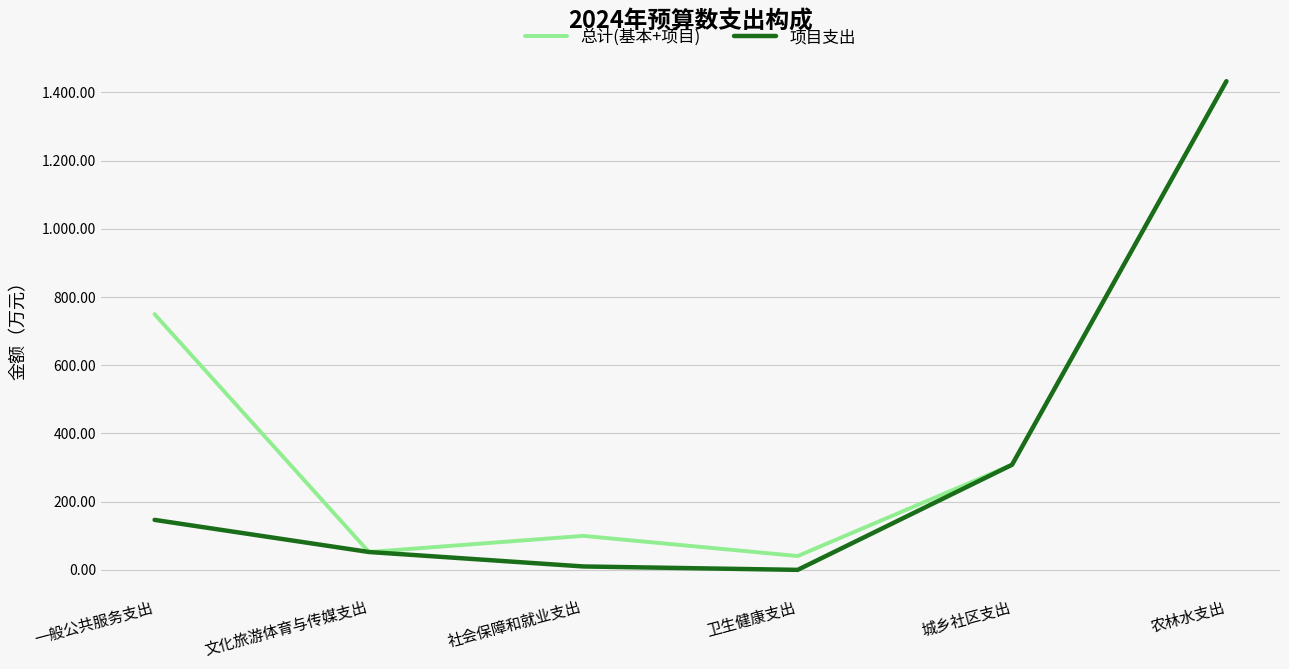

What are all the series names shown in the legend?

总计(基本+项目), 项目支出